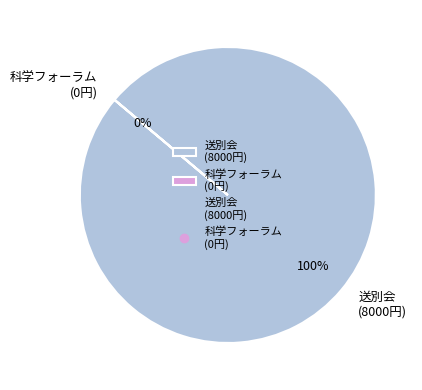

Is it true that 送別会 (8000円) is 100% of the pie?

True